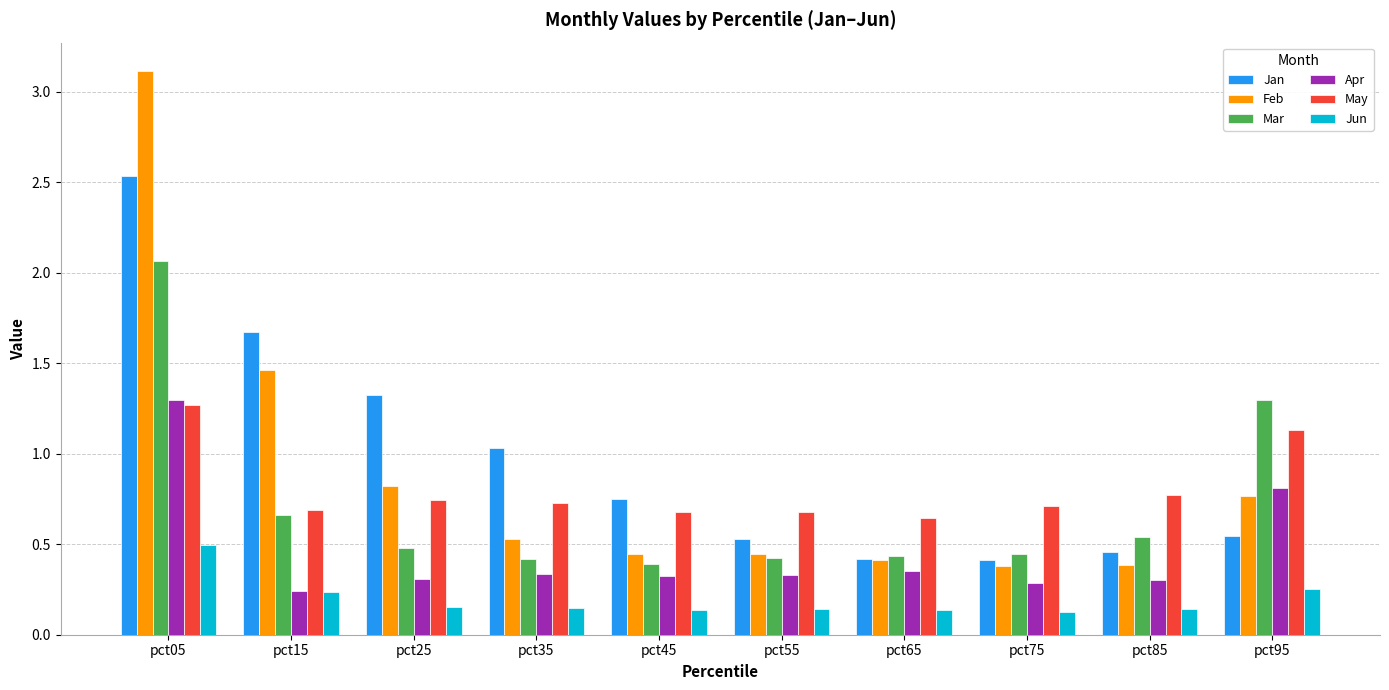

What are all the series names shown in the legend?

Jan, Feb, Mar, Apr, May, Jun